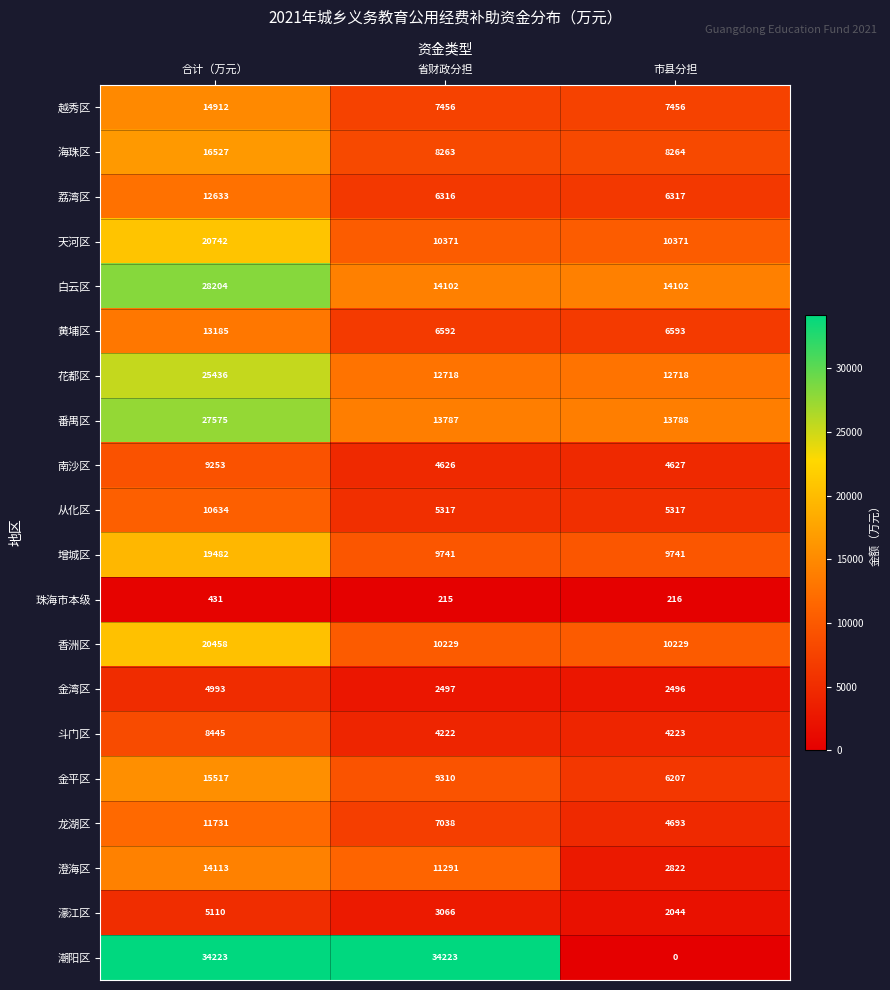

What is the average value of the 南沙区 series?

6169